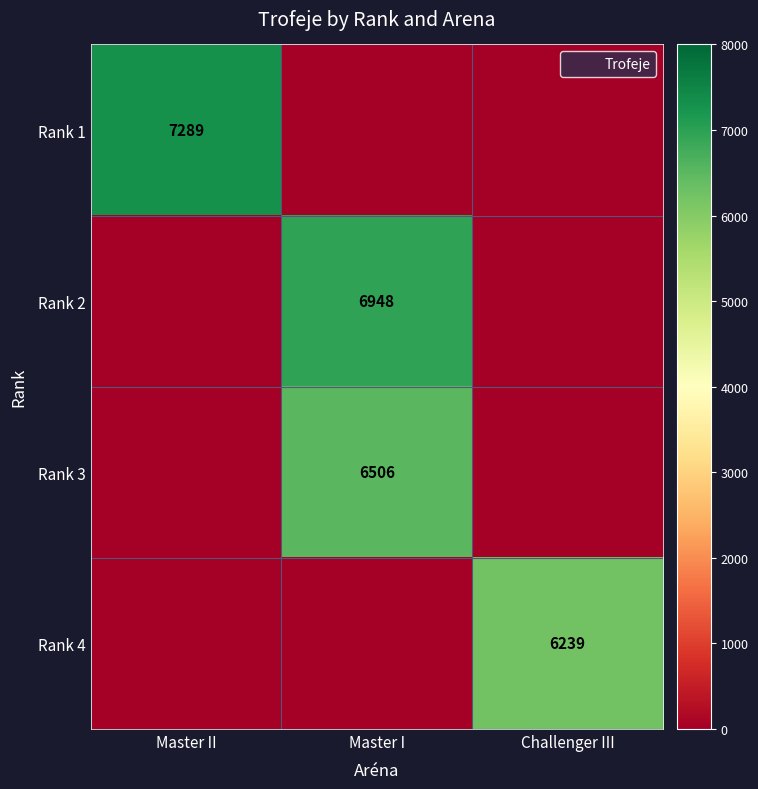

How many positive values does the Rank 2 series have?

1